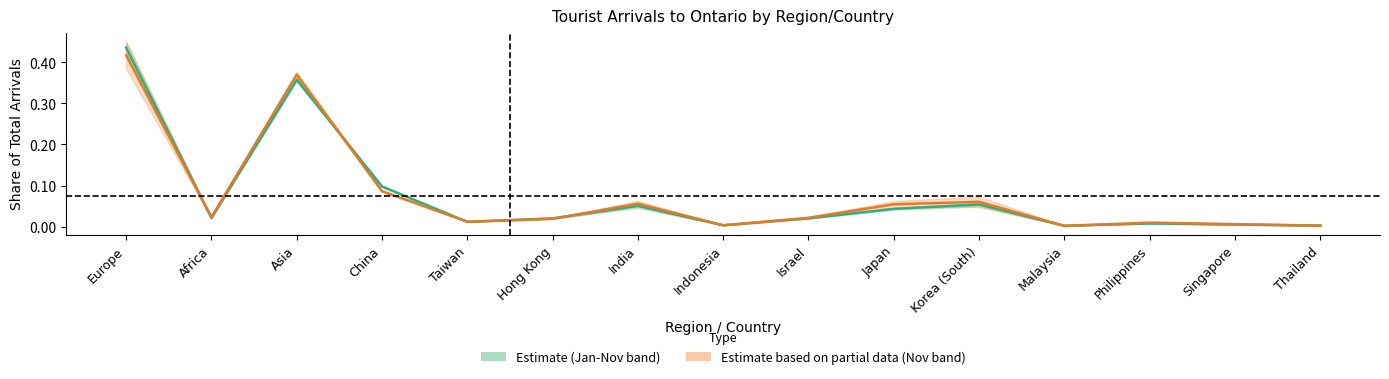

What is the average value of the Jan-Nov 2016–2017 mid series?

0.1